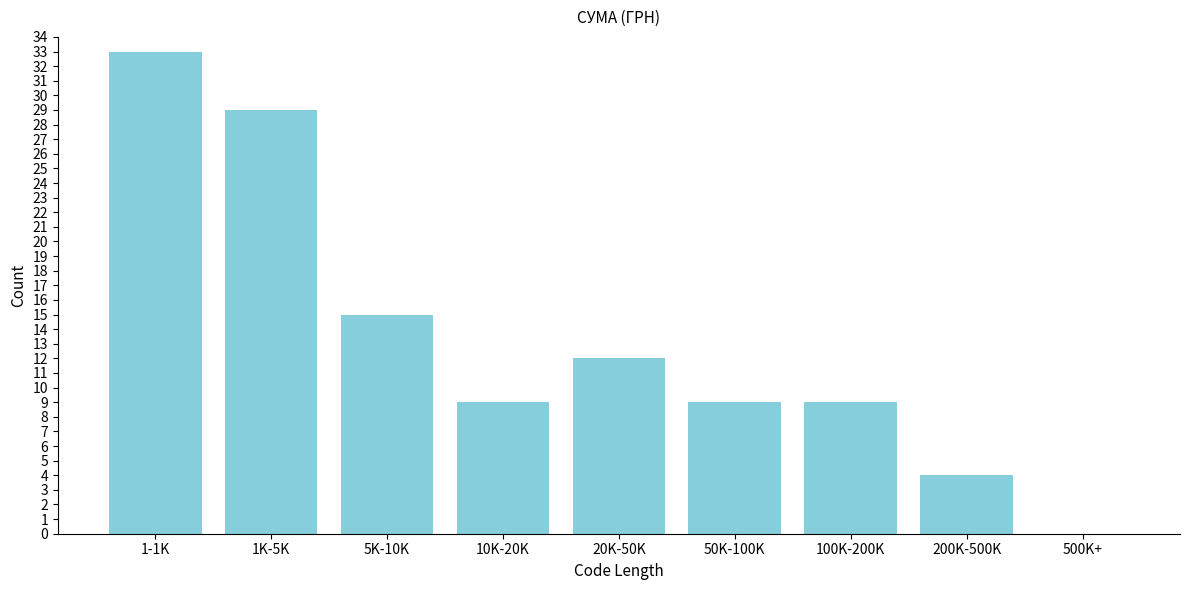

Reading left to right, list all the values displayed in this chart.

1-1K=33	1K-5K=29	5K-10K=15	10K-20K=9	20K-50K=12	50K-100K=9	100K-200K=9	200K-500K=4	500K+=0